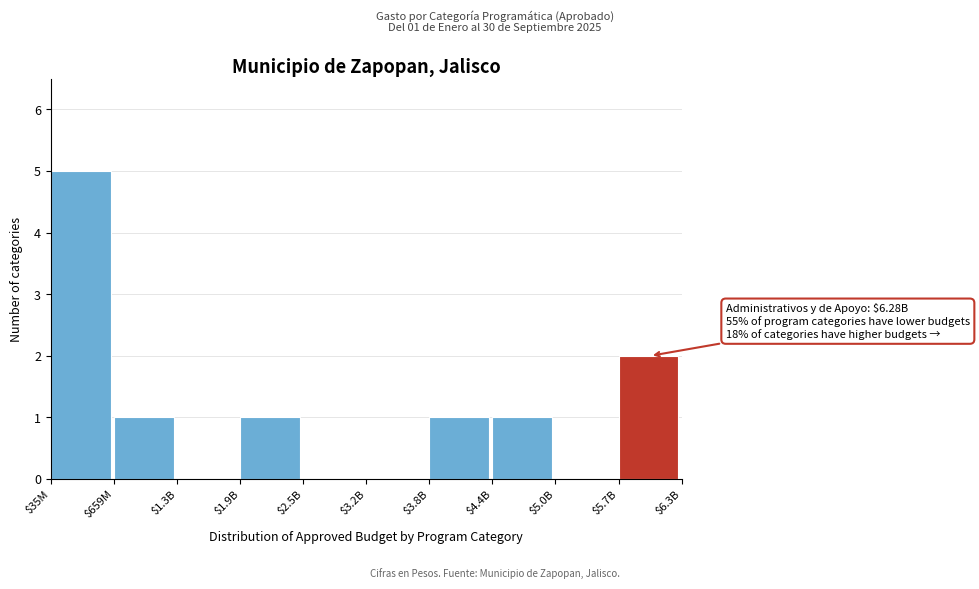

The chart shows a value of 7 at $35M. True or false?

False